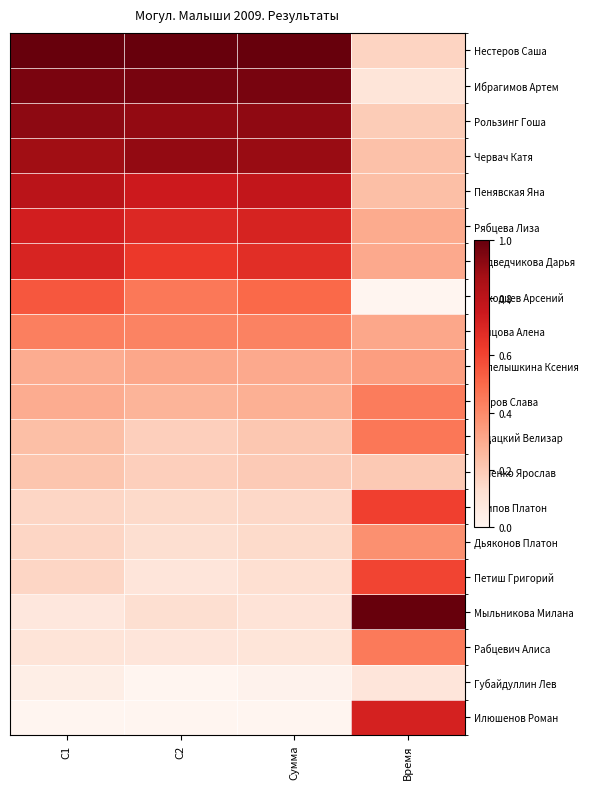

What is the maximum value shown in the chart?

1.0